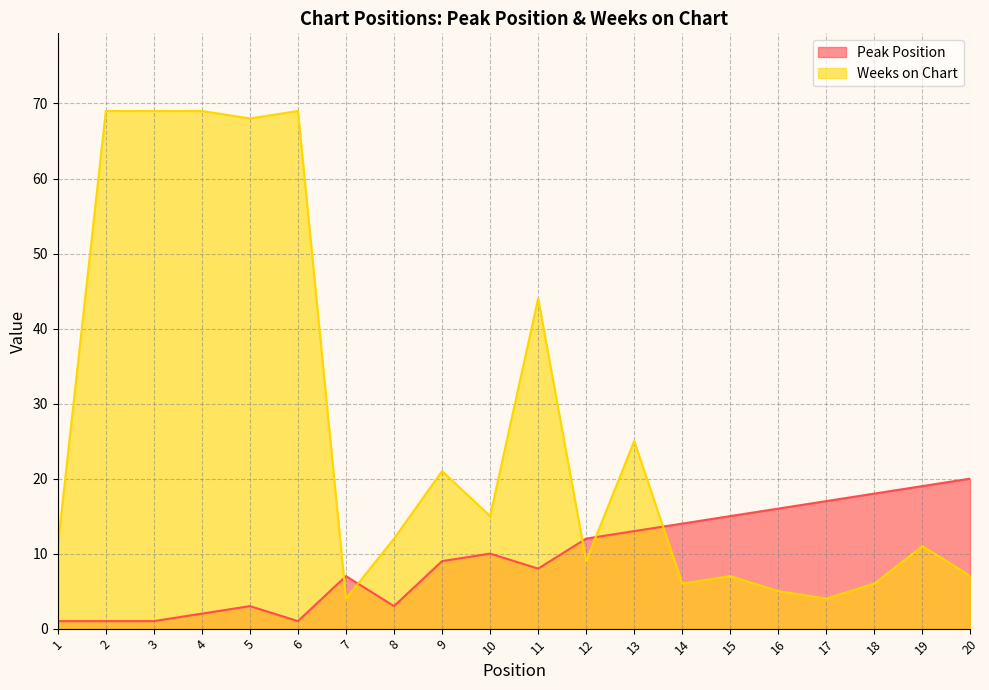

What is the total value across all series at 12?

21